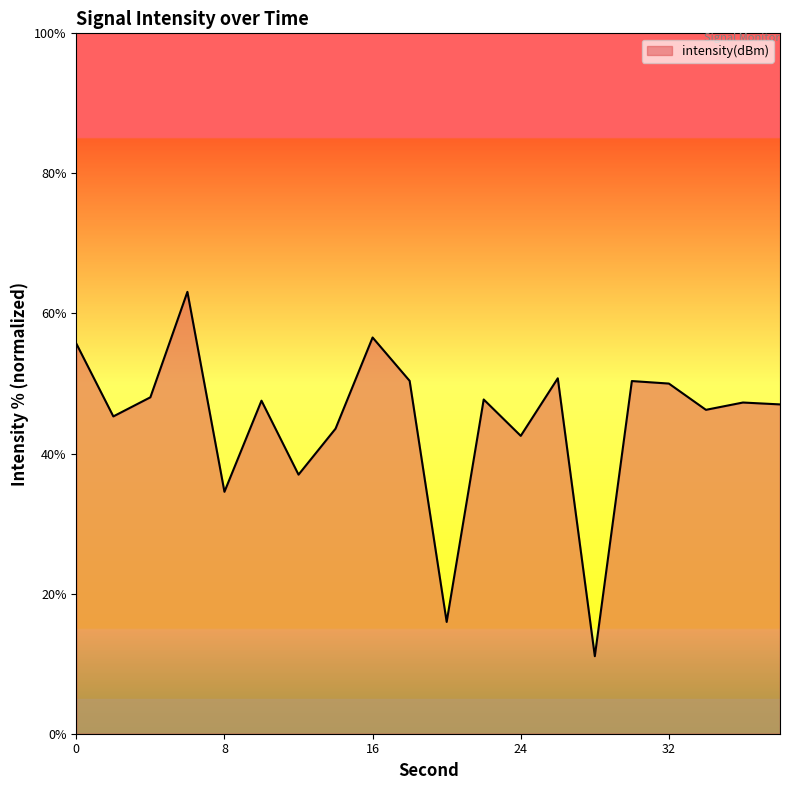

What is the greatest value displayed?

63.1